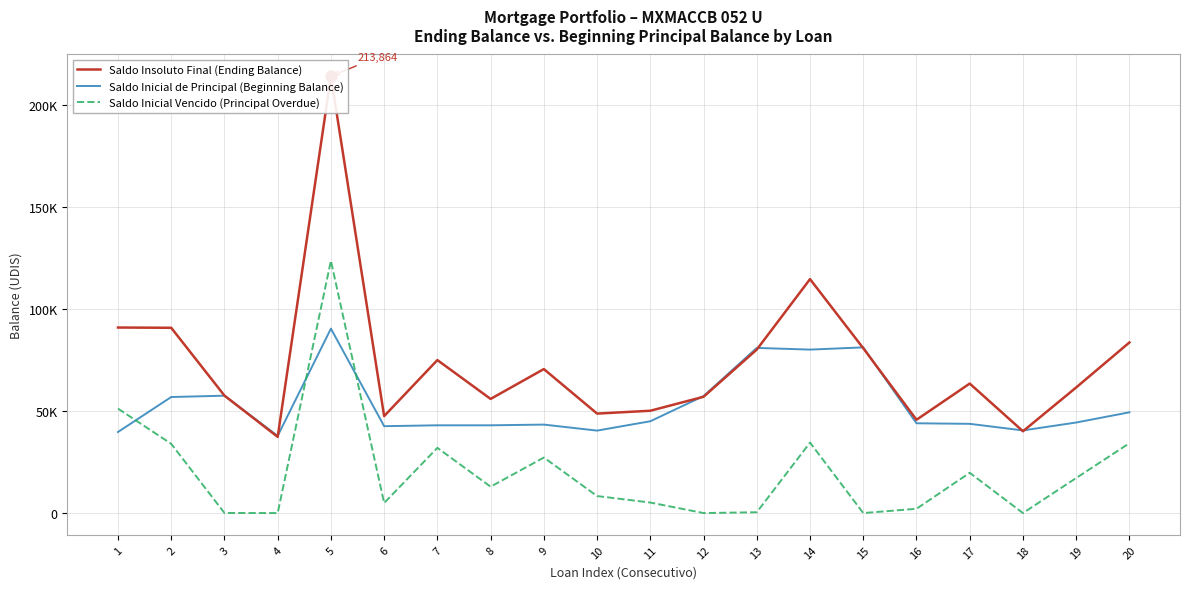

Reading right to left, what are all the values shown in this chart?

Saldo Insoluto Final (Ending Balance): 20=83547.9	19=61511.6	18=40056.4	17=63413.5	16=45676.8	15=80722.8	14=114555.8	13=80062.1	12=56937.8	11=50103.3	10=48712.8	9=70512.1	8=55888.2	7=74918.7	6=47472.7	5=213864.4	4=37303.2	3=57524.5	2=90731.0	1=90855.7
Saldo Inicial de Principal (Beginning Balance): 20=49340.9	19=44343.6	18=40469.1	17=43693.9	16=43964.1	15=81135.1	14=80048.0	13=80871.6	12=57292.3	11=44957.4	10=40383.0	9=43321.7	8=42975.3	7=42975.3	6=42544.3	5=90312.4	4=37786.8	3=57477.0	2=56824.6	1=39698.1
Saldo Inicial Vencido (Principal Overdue): 20=34207.1	19=17168.0	18=0.0	17=19719.6	16=2091.9	15=0.0	14=34507.8	13=403.0	12=0.0	11=5145.9	10=8329.8	9=27190.4	8=12912.9	7=31943.4	6=4928.3	5=123552.0	4=0.0	3=47.5	2=33906.4	1=51157.6